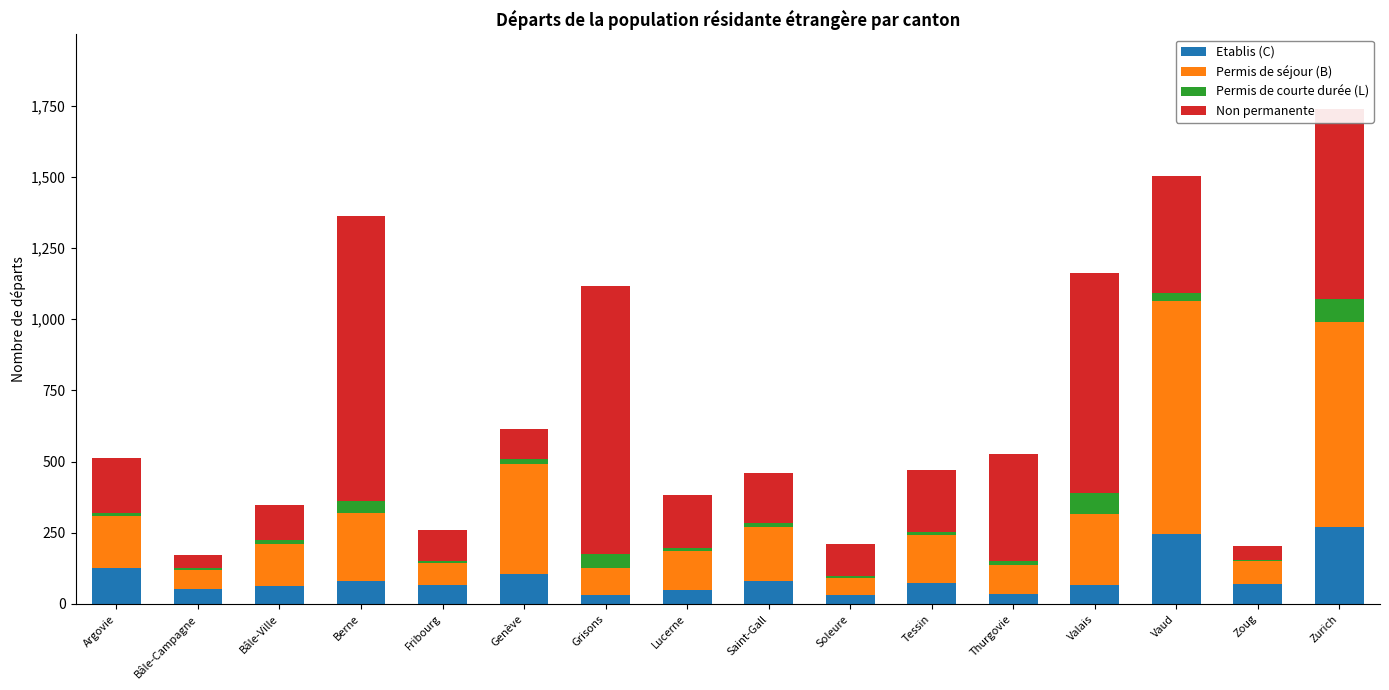

At which category is the sum across all series the highest?

Zurich